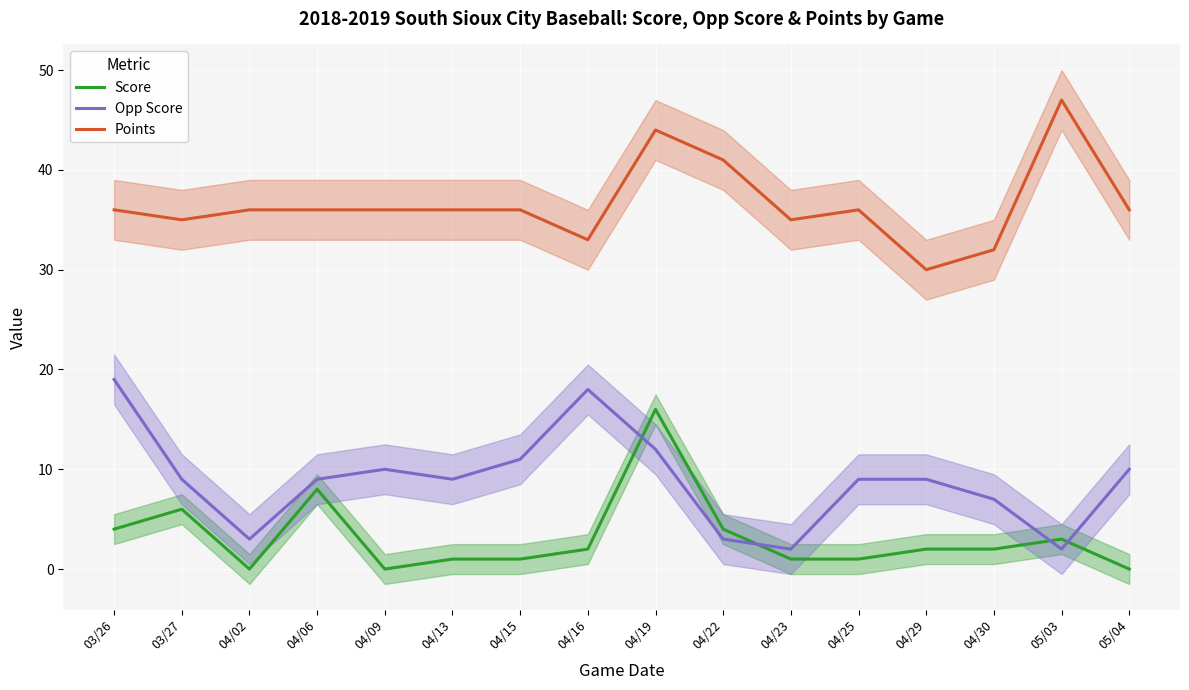

What is the value of the Points point at the 11th from the left?

35